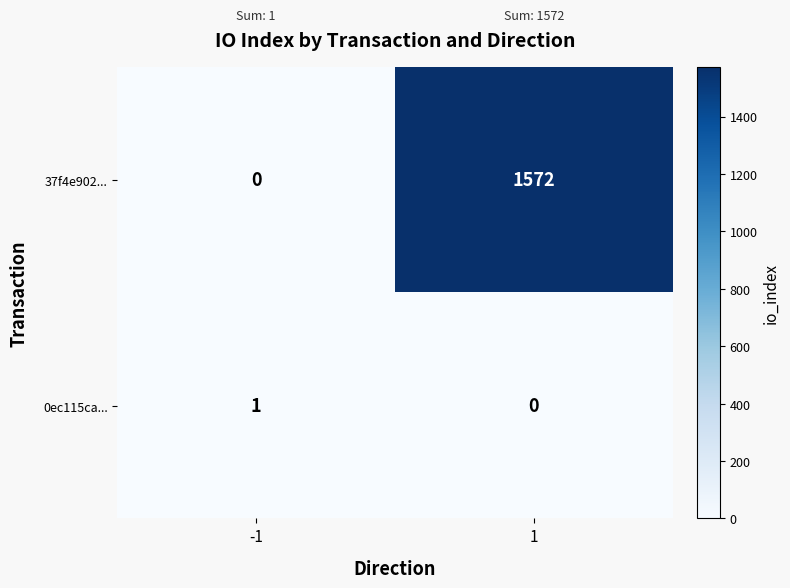

What is the average value of the 37f4e902... series?

786